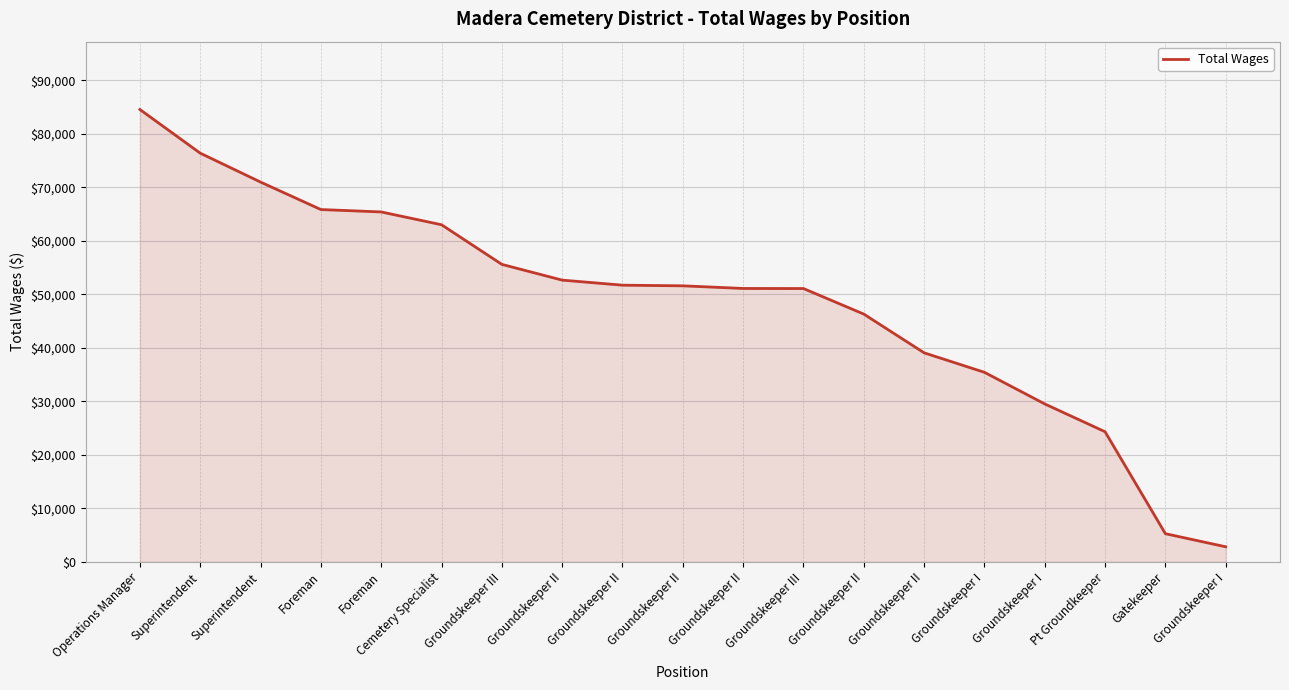

Does the chart have visible grid lines?

Yes